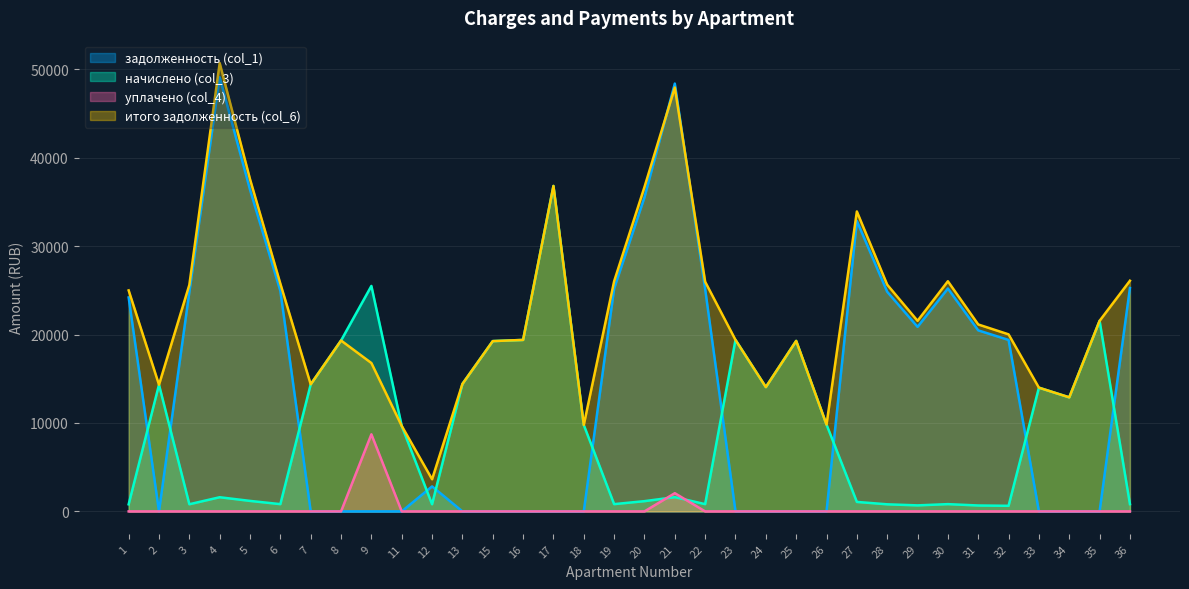

At how many categories does at least one series exceed 24911?

15